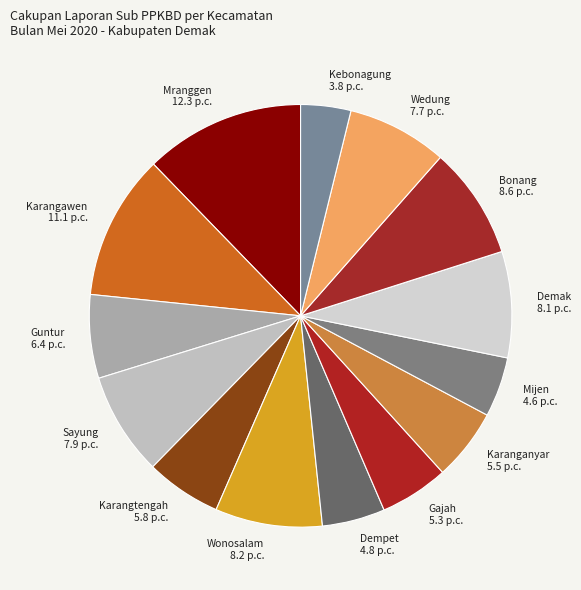

How many segments does this pie chart have?

14